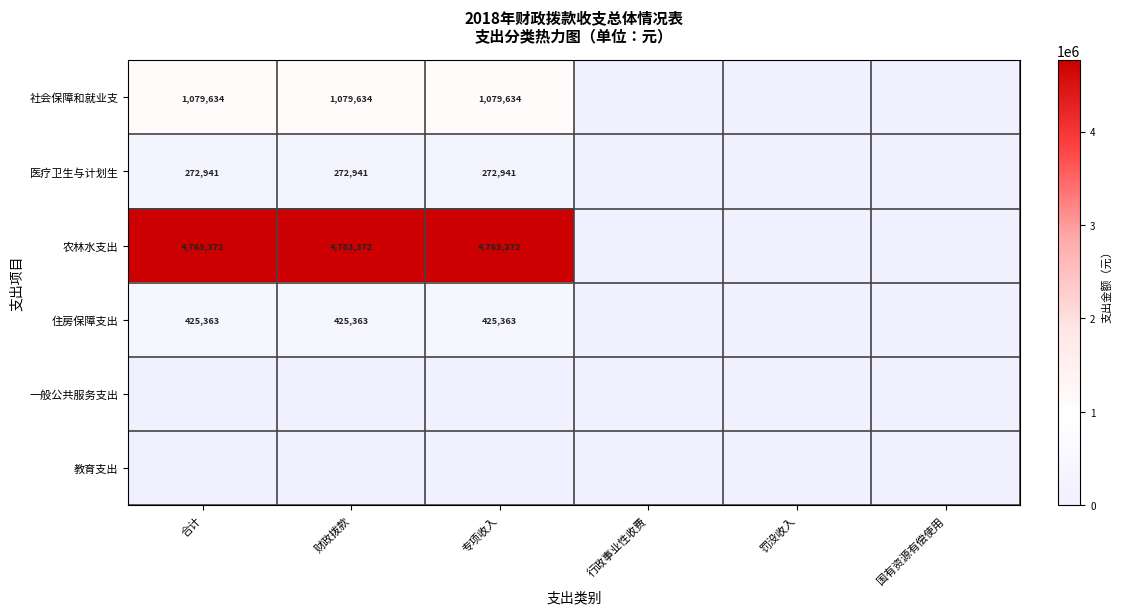

The 社会保障和就业支 series shows 1932404 at 专项收入. True or false?

False